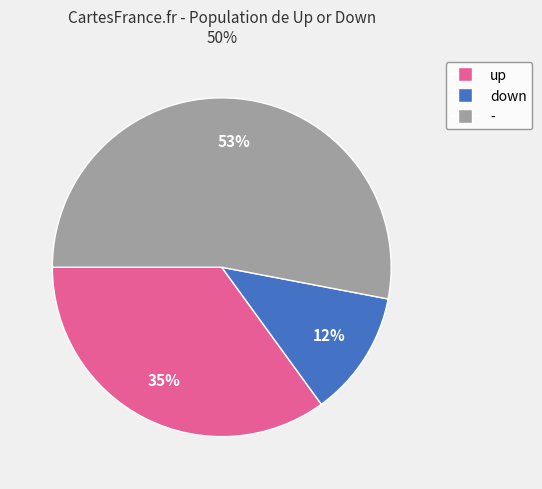

The up slice represents 26% of the pie. True or false?

False